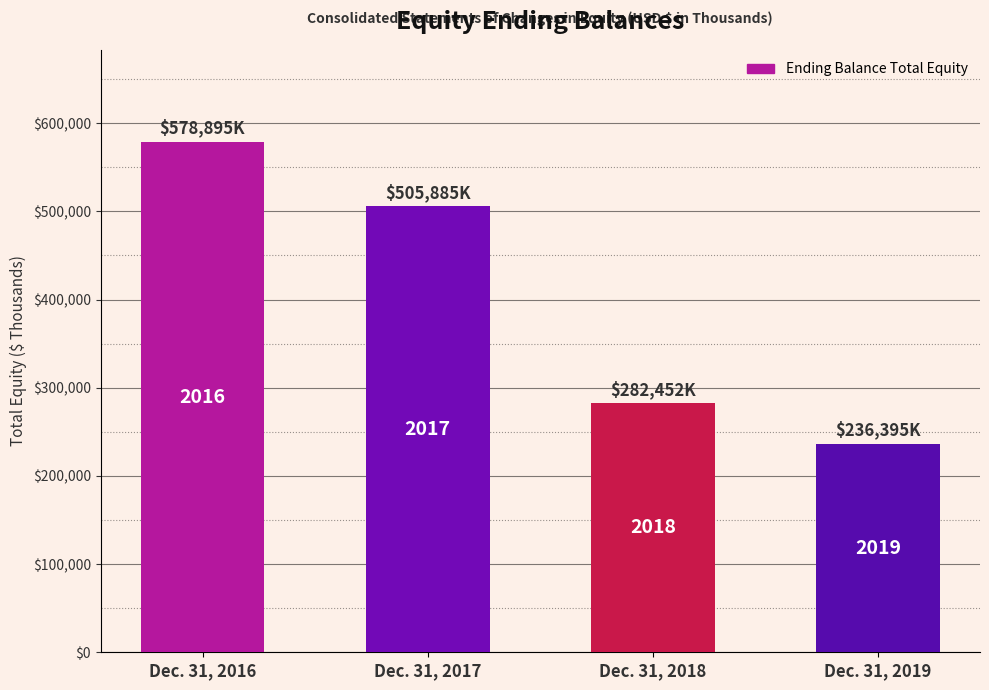

Where does the data first go above 505885?

Dec. 31, 2016